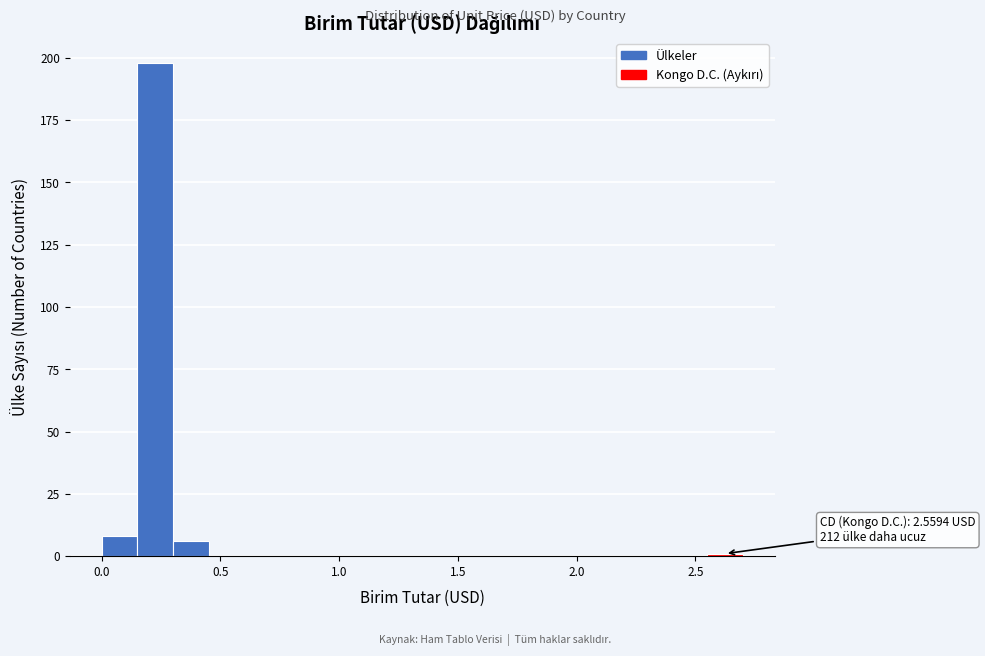

Around what value on the x-axis is the tallest bar? Give the approximate position of its centre, as read against the axis.

0.25